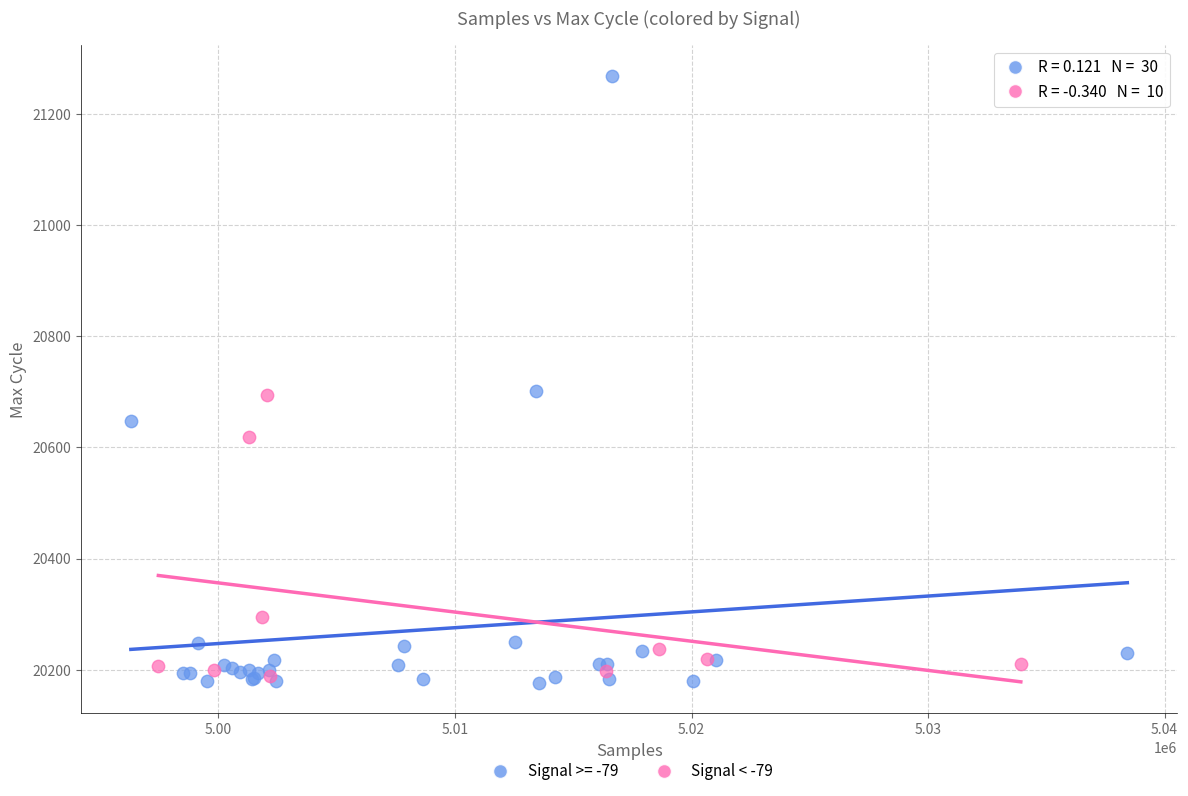

Which series contains the highest Y value?

Signal >= -79